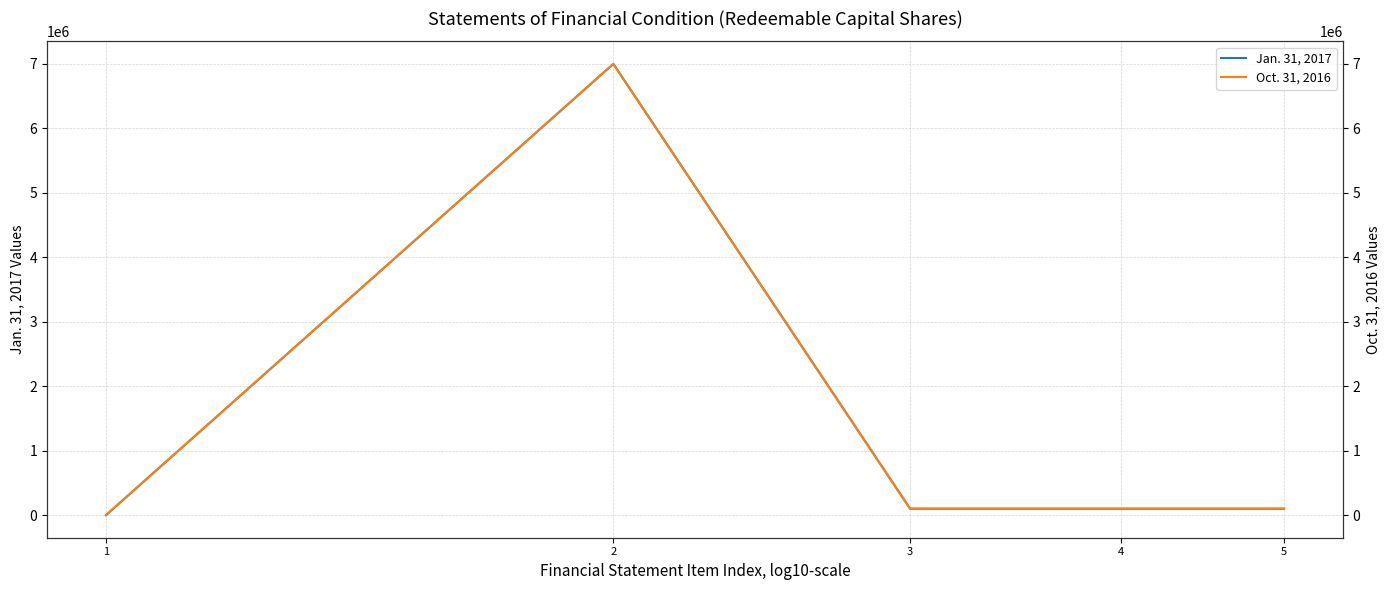

What is the value of the Oct. 31, 2016 point at the 5th from the left?

100000